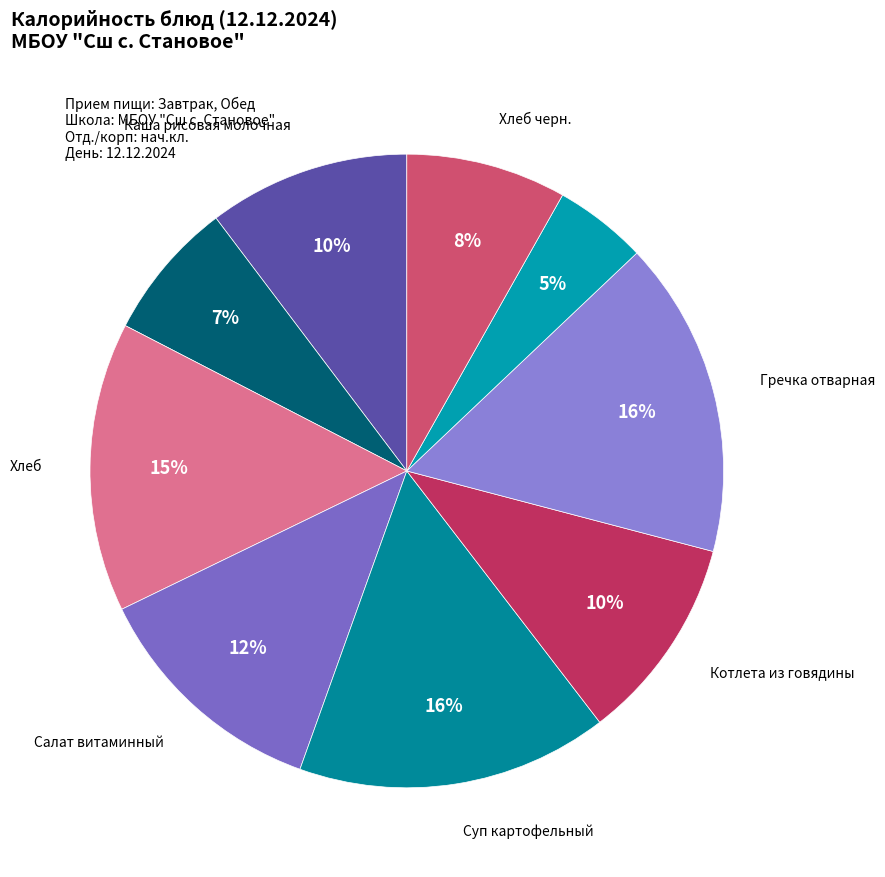

Which category has the biggest portion of the pie?

Гречка отварная